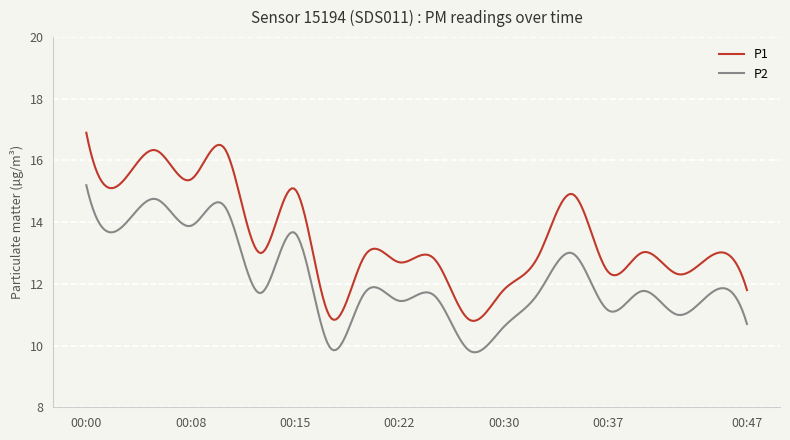

Rank the series by their average value, from lowest to highest.

P2, P1